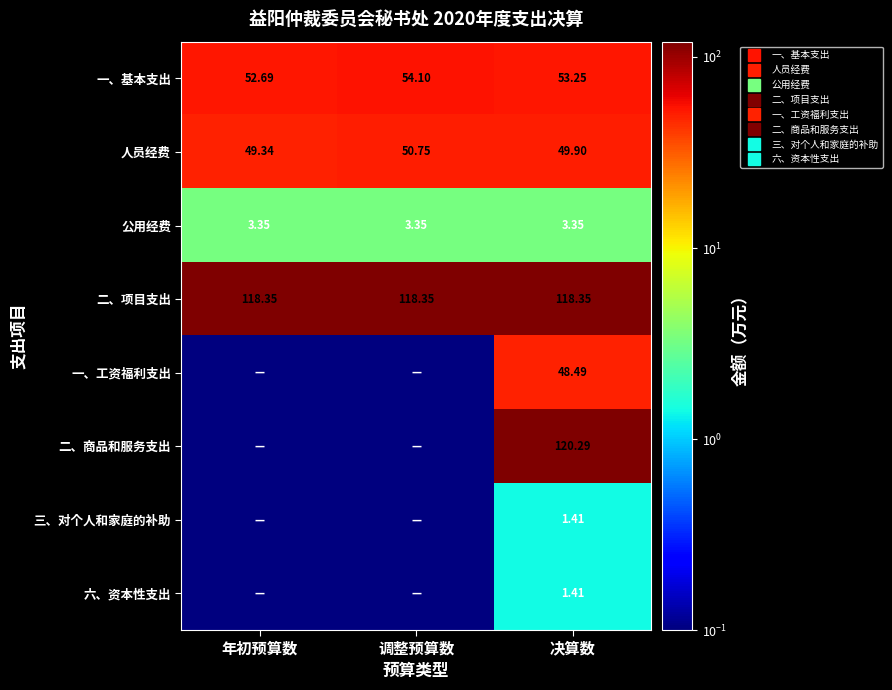

True or false: 二、商品和服务支出 has a value of 0.0 at 调整预算数.

True